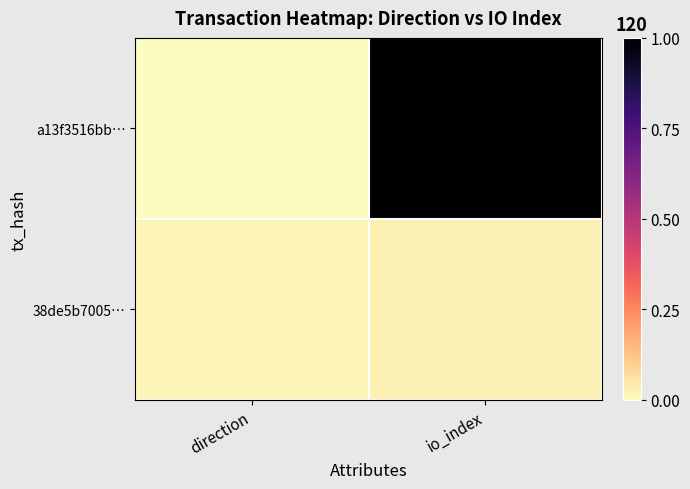

Reading left to right, what are all the values shown in this chart?

a13f3516bb…: direction=0.0	io_index=1.0
38de5b7005…: direction=0.0	io_index=0.0